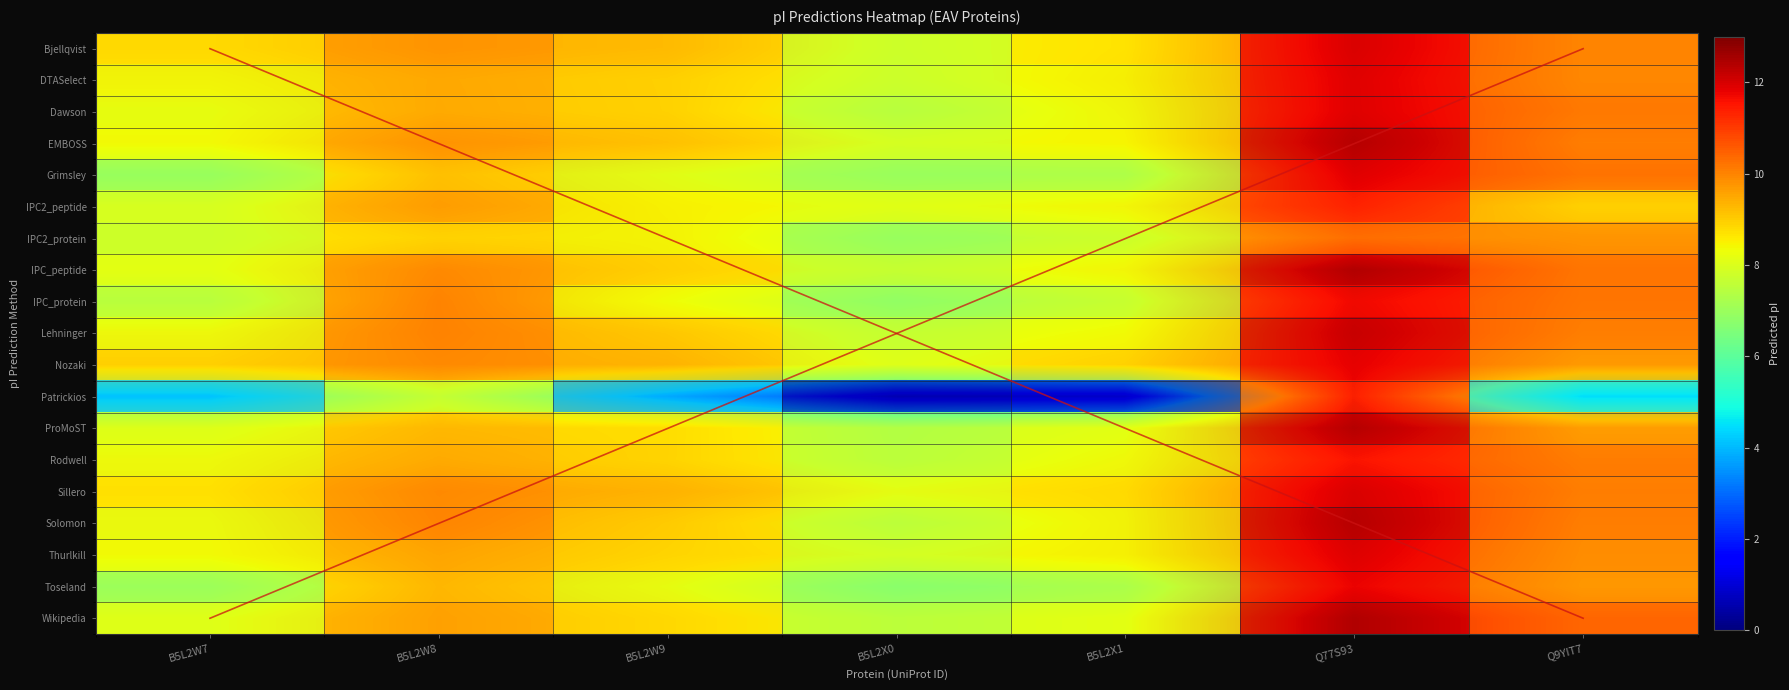

Reading right to left, transcribe all the data shown in this chart.

Bjellqvist: 9.8	11.8	8.7	7.6	9.1	9.7	8.7
DTASelect: 9.8	11.8	8.3	7.7	8.8	9.5	8.3
Dawson: 10.0	11.8	8.2	7.5	8.8	9.4	8.1
EMBOSS: 10.1	12.3	8.4	7.7	9.0	9.6	8.3
Grimsley: 10.1	11.8	7.2	6.8	8.0	9.0	6.9
IPC2_peptide: 8.8	11.2	8.3	8.0	8.4	9.6	7.9
IPC2_protein: 9.6	10.2	7.7	6.8	8.3	8.8	7.6
IPC_peptide: 10.0	12.3	8.3	7.5	8.9	9.9	8.1
IPC_protein: 10.1	11.6	7.6	6.9	8.3	9.9	7.4
Lehninger: 10.0	12.1	8.3	7.5	8.9	9.9	8.1
Nozaki: 9.6	11.8	8.9	8.0	9.2	9.8	8.9
Patrickios: 4.4	11.2	0.7	0.5	3.6	7.6	4.0
ProMoST: 9.6	12.3	8.1	7.3	8.6	9.3	8.0
Rodwell: 10.1	11.5	8.2	7.5	8.8	9.4	8.1
Sillero: 9.9	11.8	8.7	8.0	9.2	9.7	8.7
Solomon: 10.0	12.3	8.3	7.5	9.0	9.9	8.1
Thurlkill: 9.8	11.8	8.4	7.7	8.8	9.4	8.3
Toseland: 9.6	11.8	7.2	6.7	8.1	9.2	6.9
Wikipedia: 10.3	12.2	8.1	7.4	8.8	9.6	8.0